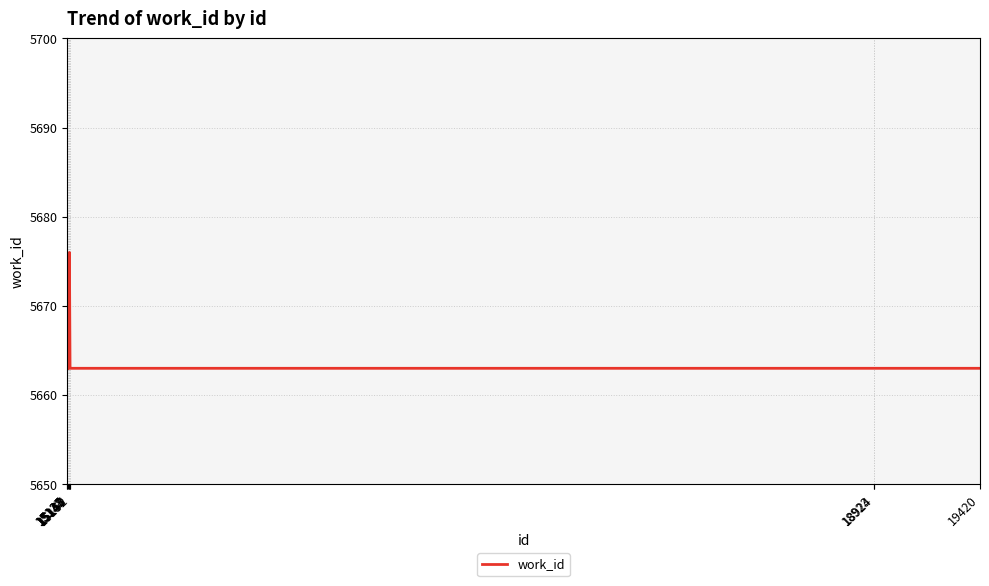

Between 15152 and 15138, which is larger?

15138